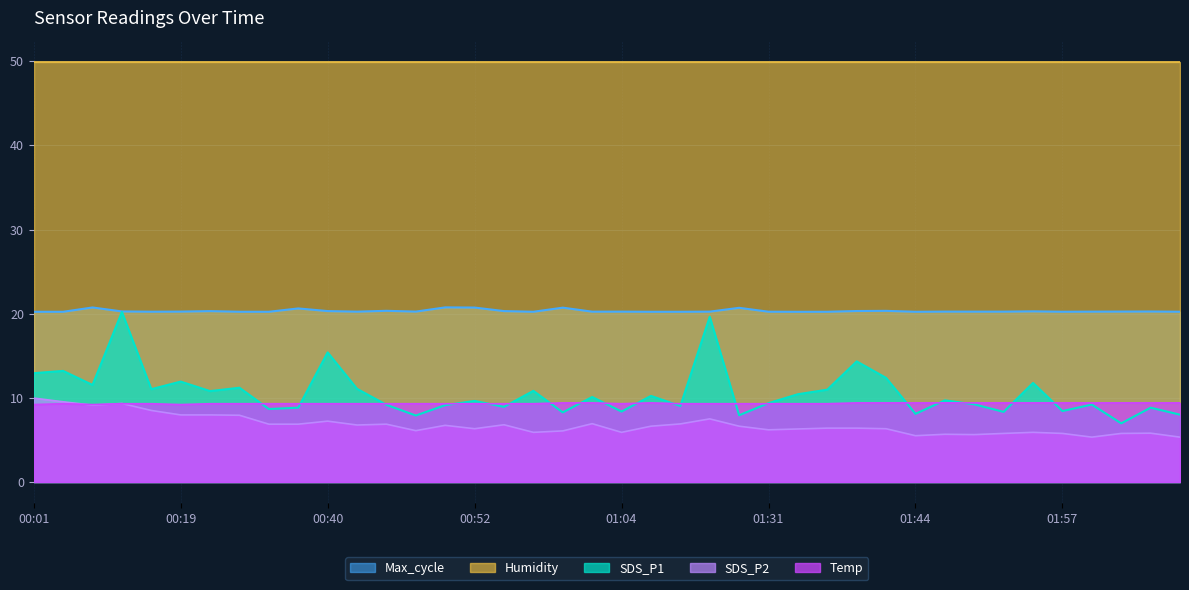

The Max_cycle series shows 20.2 at 01:46. True or false?

True